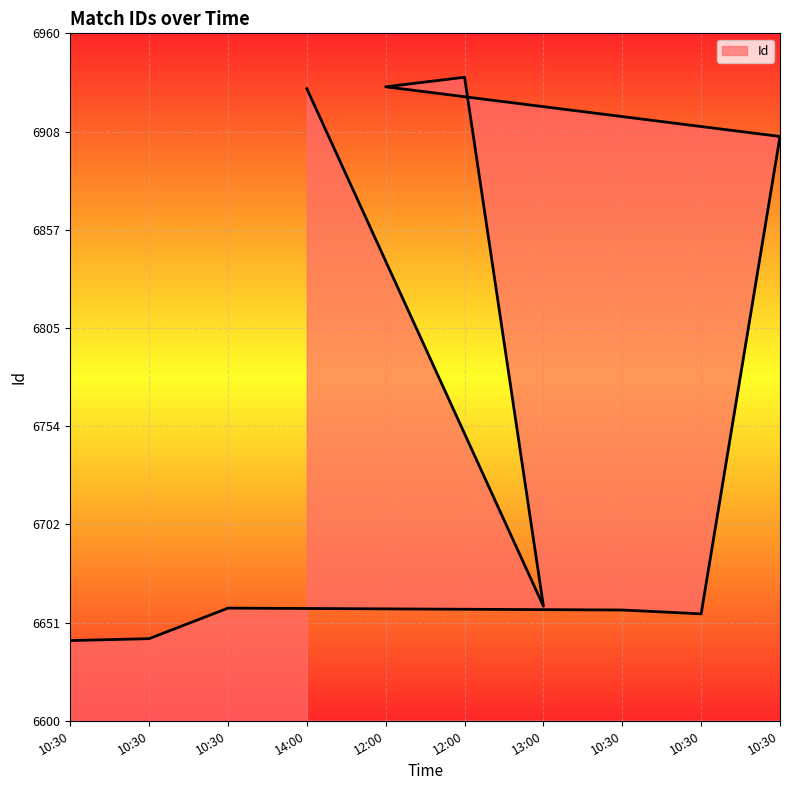

Which category has the lowest value across all series?

10:30